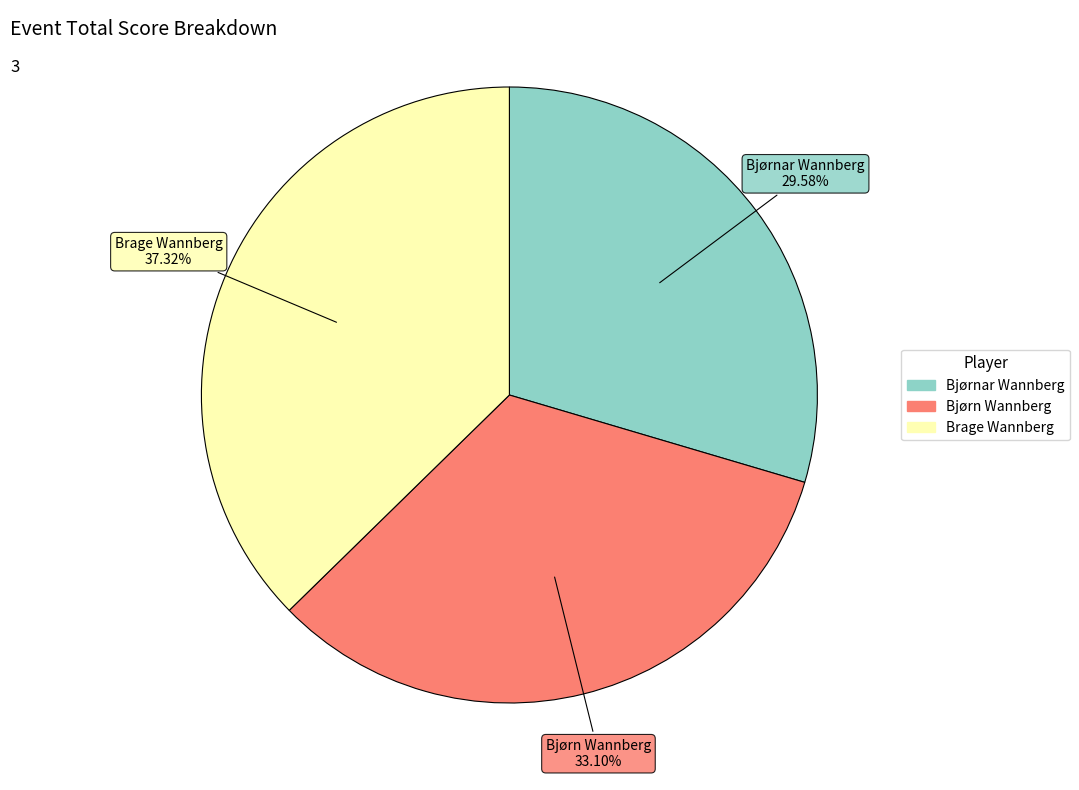

What is the largest slice in the pie chart?

Brage Wannberg